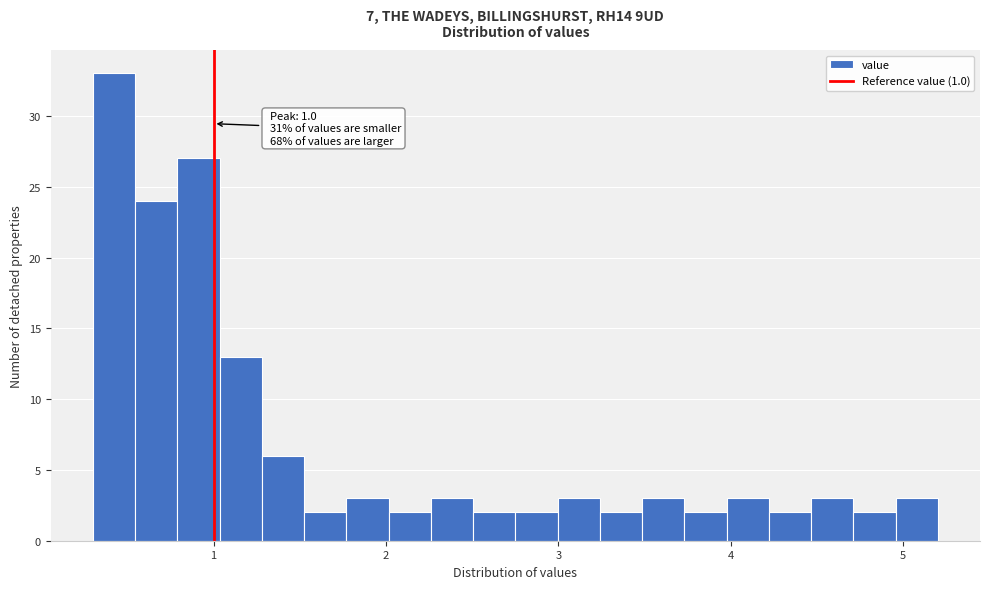

Around what value on the x-axis is the tallest bar? Give the approximate position of its centre, as read against the axis.

0.4